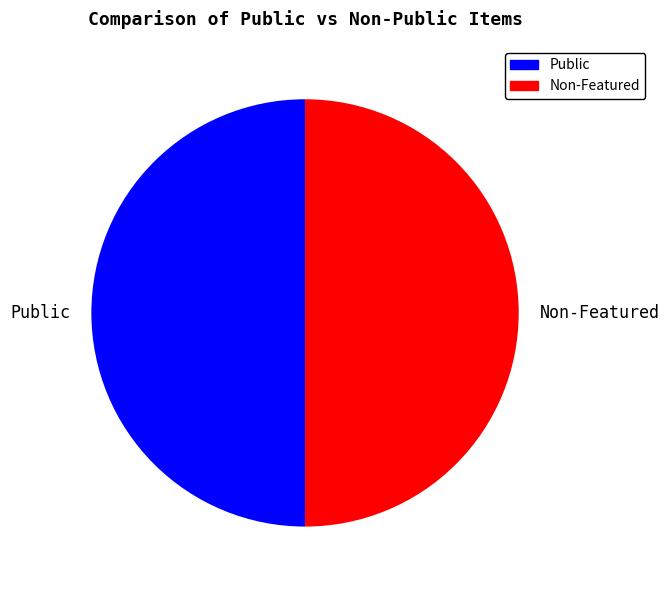

Is the sum of Public and Non-Featured greater than half?

Yes